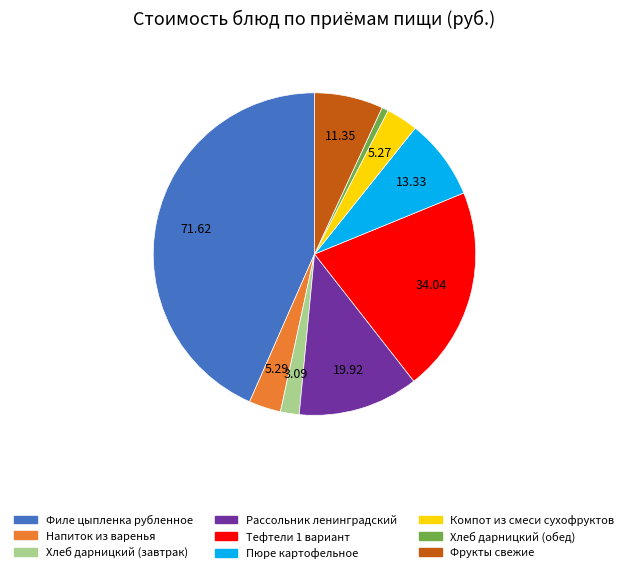

Does Пюре картофельное account for over 50% of the chart?

No